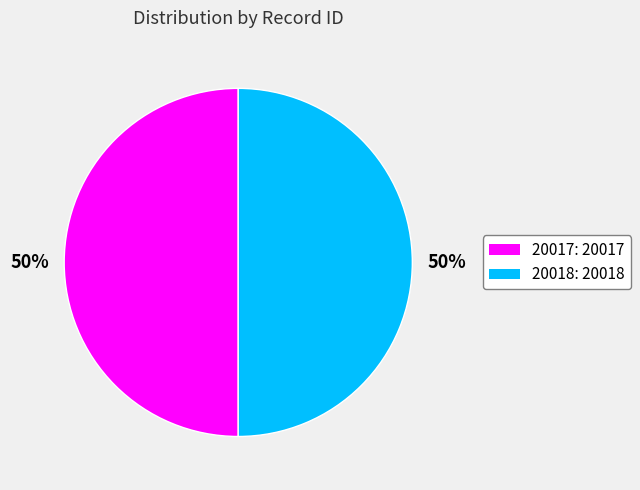

How many segments does this pie chart have?

2